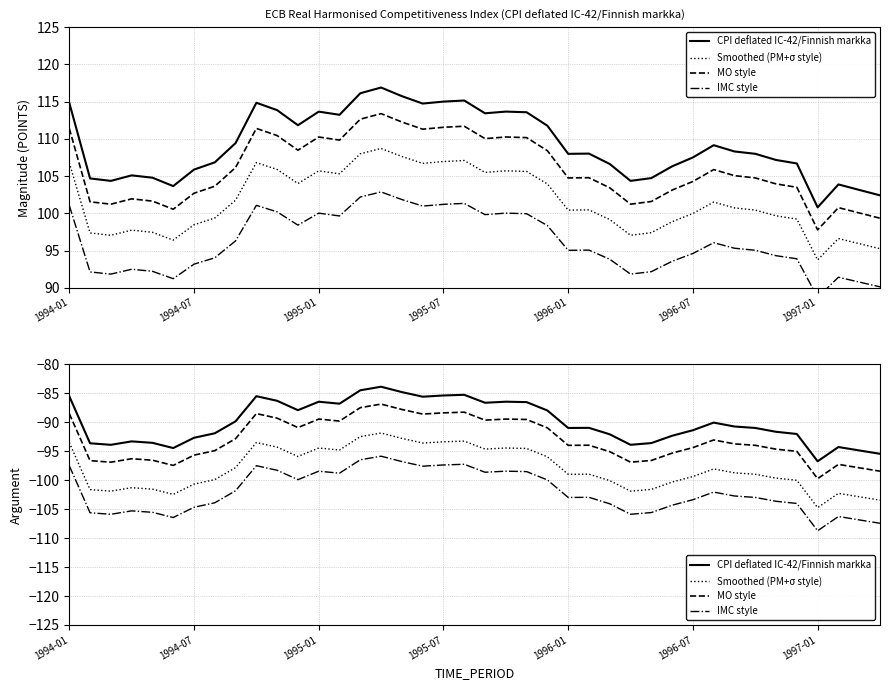

What is the sum of the MO style values at 1994-07 and 35?

-191.6